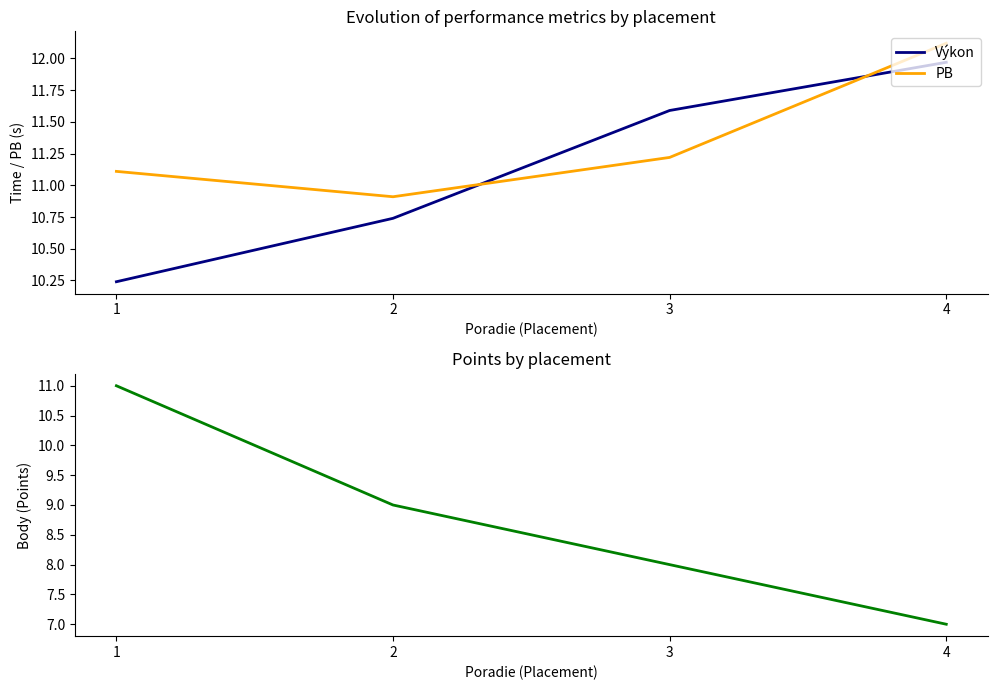

Is the value of Výkon at 3 greater than the value of PB at 2?

Yes